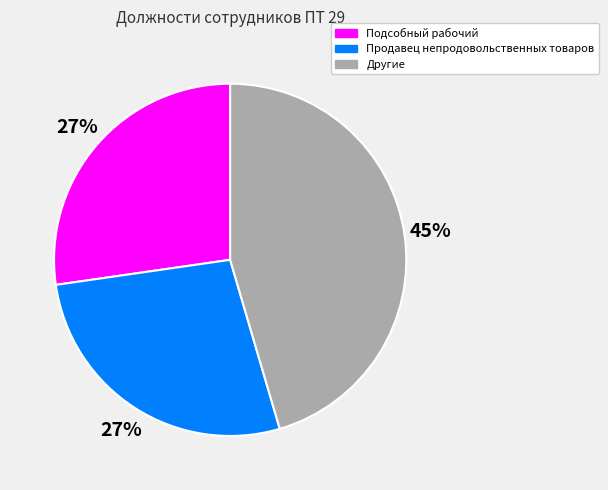

Does any single category account for the majority?

No